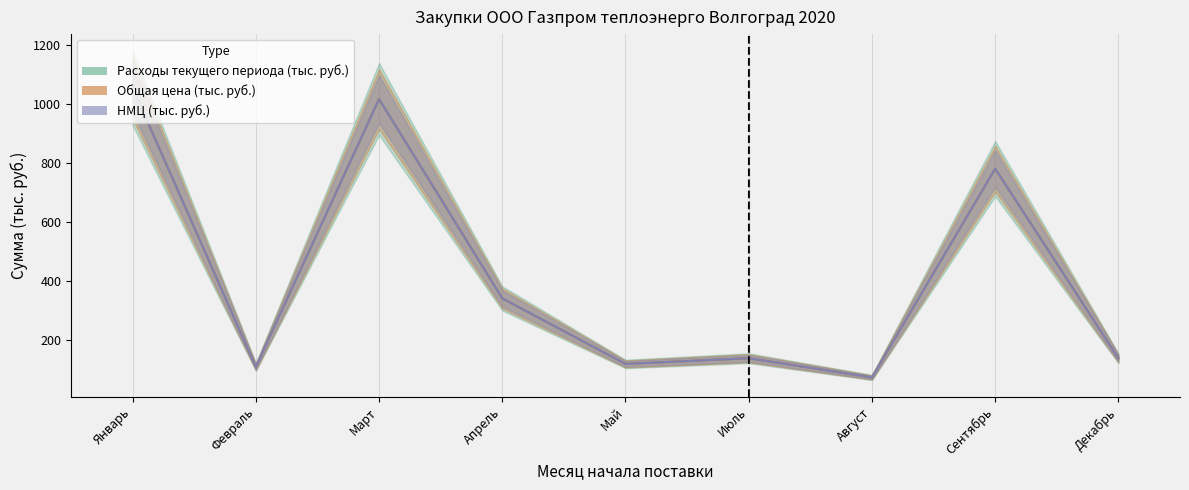

What is the difference between the maximum and minimum values in the Расходы текущего периода (тыс. руб.) series?

980.5